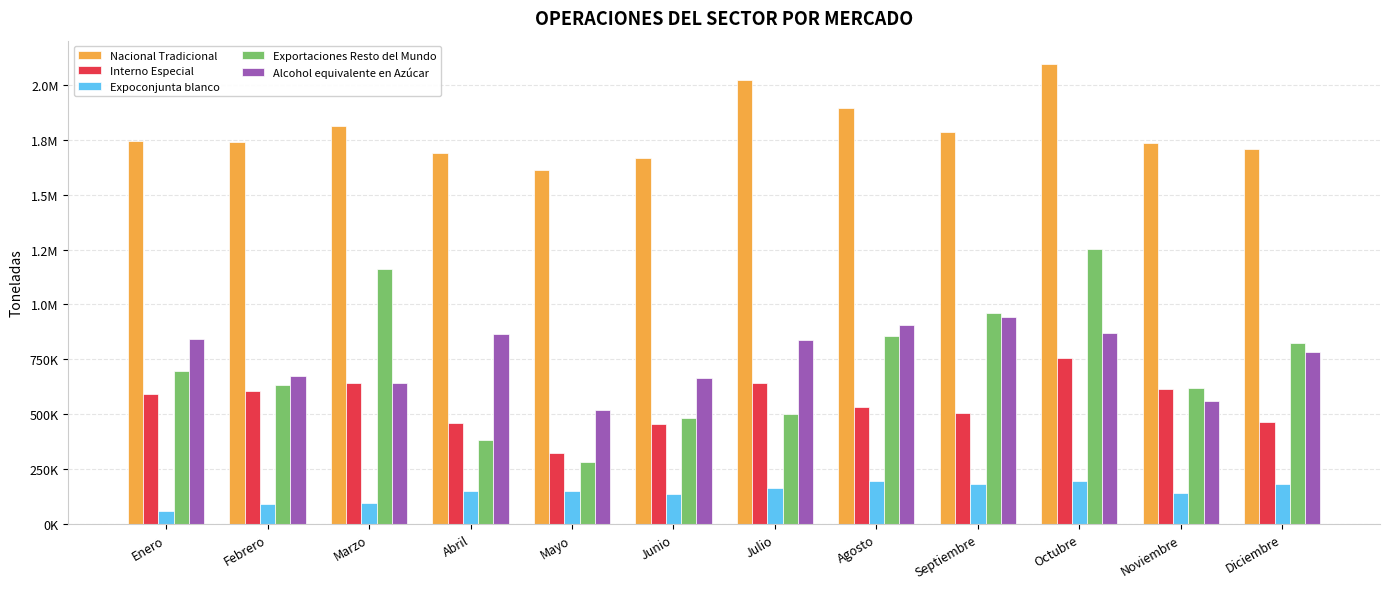

What is the value of the Alcohol equivalente en Azúcar bar at the 7th from the left?

837854.7